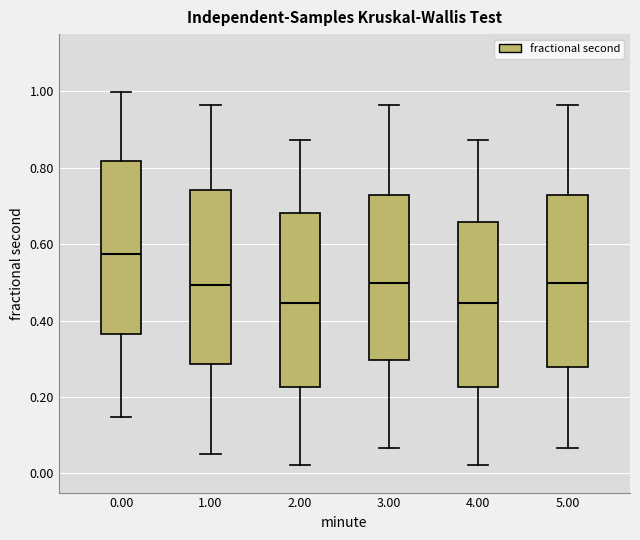

Where is the lower edge of the box at x = 0.00 on the y-axis? The values are not printed on the chart, so give them approximately, as read against the axis.

0.36